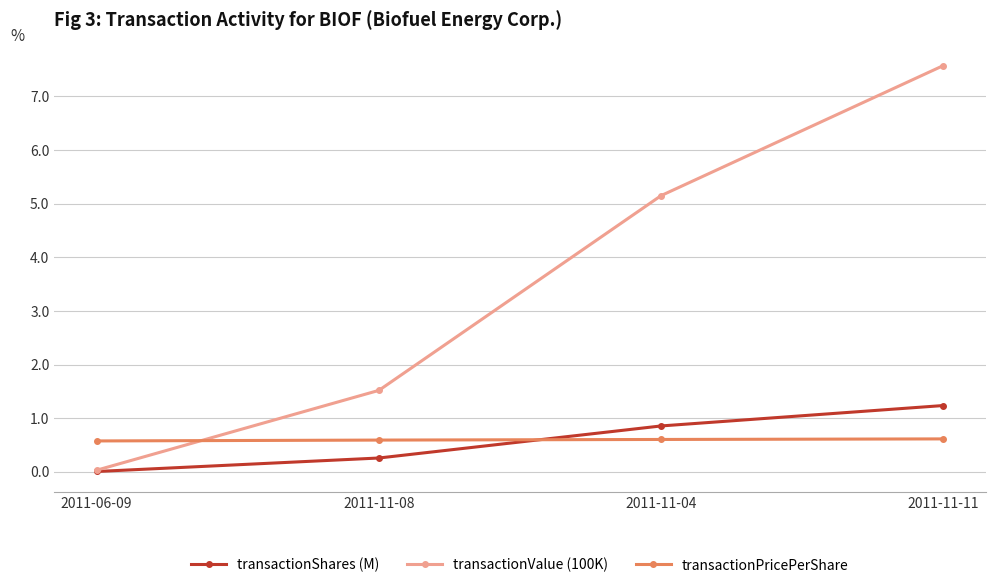

After their last crossing, which series has the higher values: transactionPricePerShare or transactionShares (M)?

transactionShares (M)